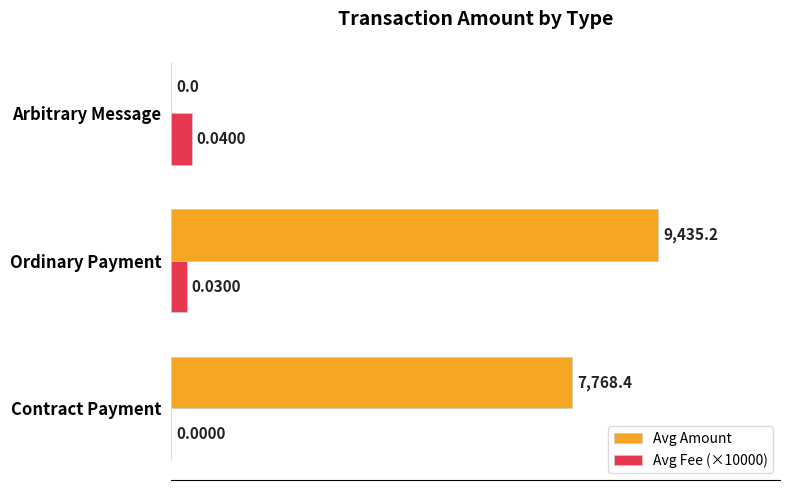

What is the sum of all Avg Fee (×10000) values?

700.0